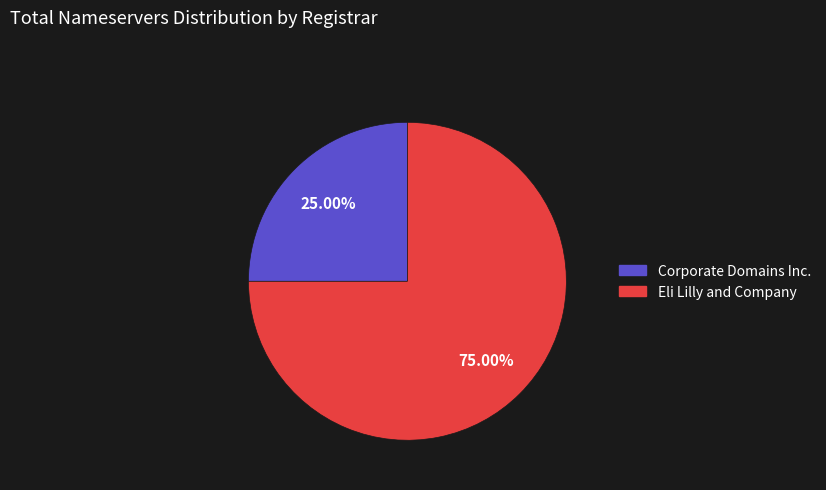

Is Corporate Domains Inc. the majority of the pie?

No